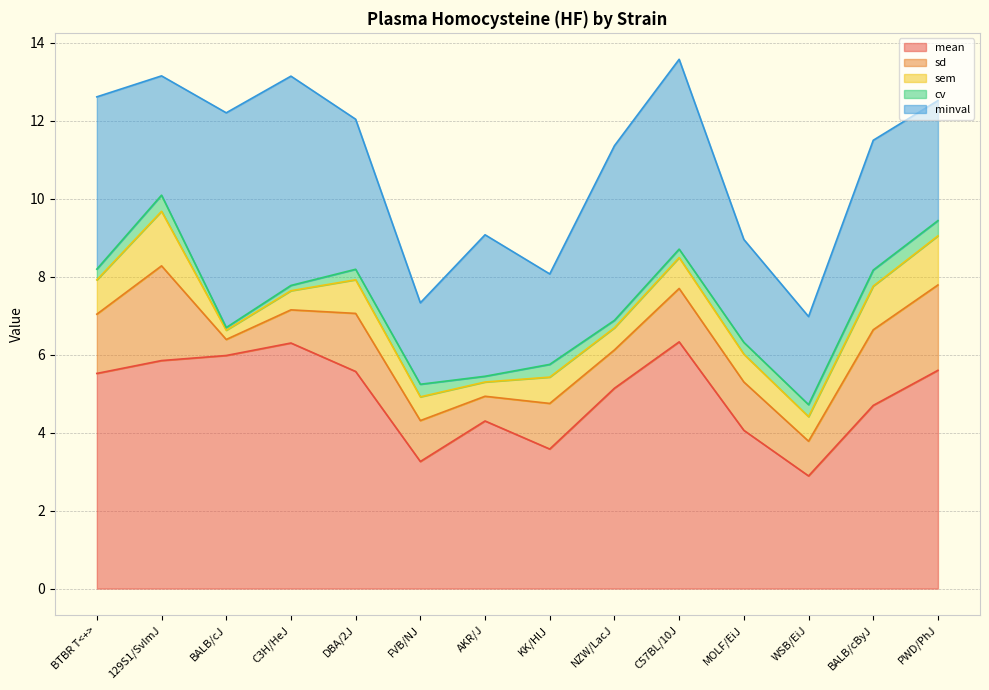

What is the difference between the highest and lowest values at BALB/cJ?

5.9